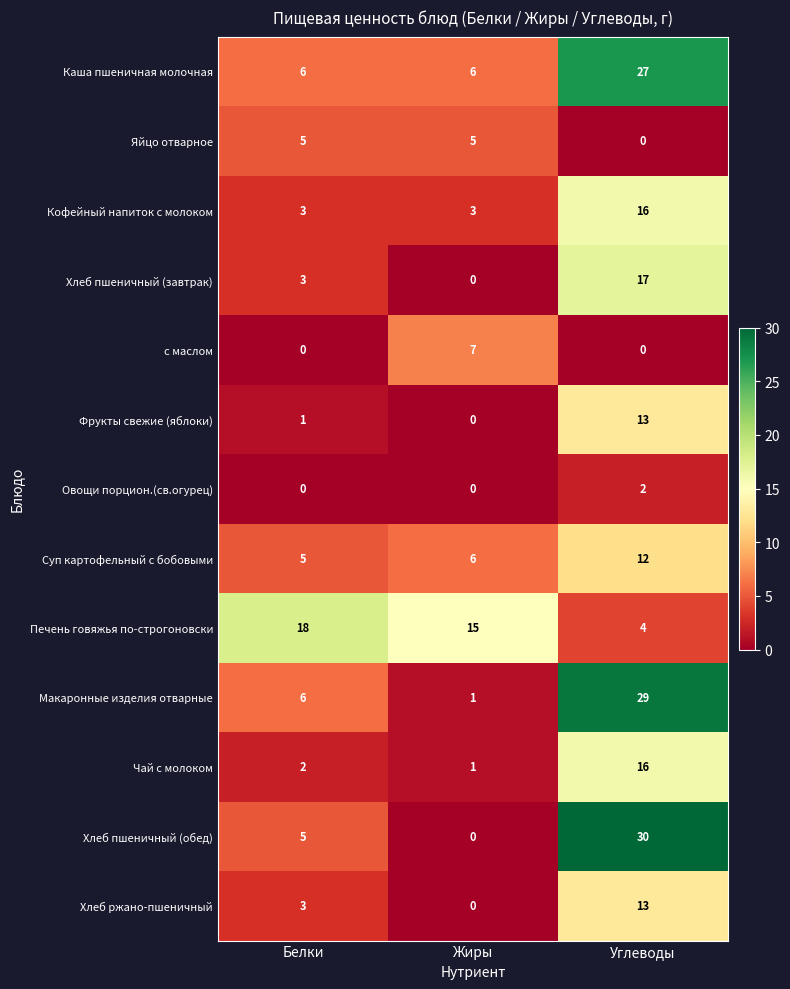

At which category is the sum across all series the highest?

Углеводы